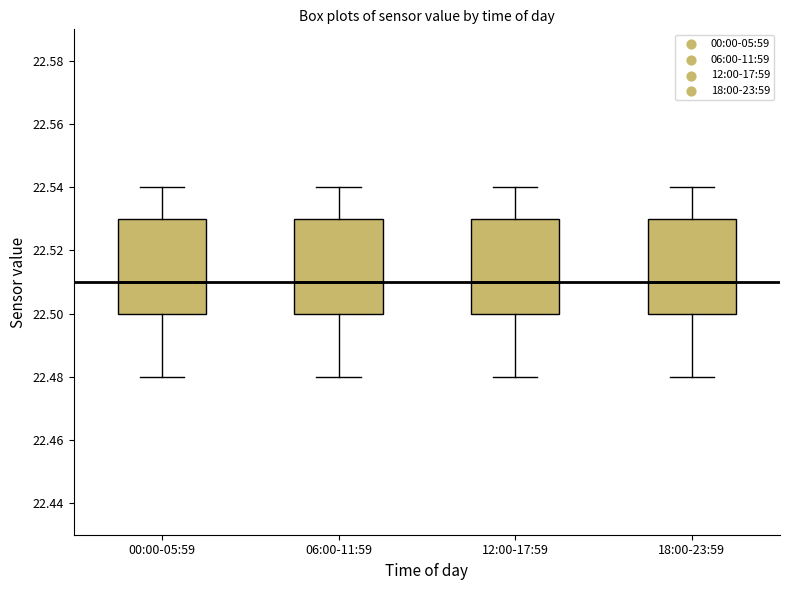

Reading left to right, transcribe this box plot: for each box, give where its median line is, the range the box spans, and where its two whiskers end, as read against the y-axis. The values are not printed on the chart, so give them approximately, as read against the axis.

00:00-05:59: median 22.51, box 22.50 to 22.53, whiskers 22.48 to 22.54
06:00-11:59: median 22.51, box 22.50 to 22.53, whiskers 22.48 to 22.54
12:00-17:59: median 22.51, box 22.50 to 22.53, whiskers 22.48 to 22.54
18:00-23:59: median 22.51, box 22.50 to 22.53, whiskers 22.48 to 22.54